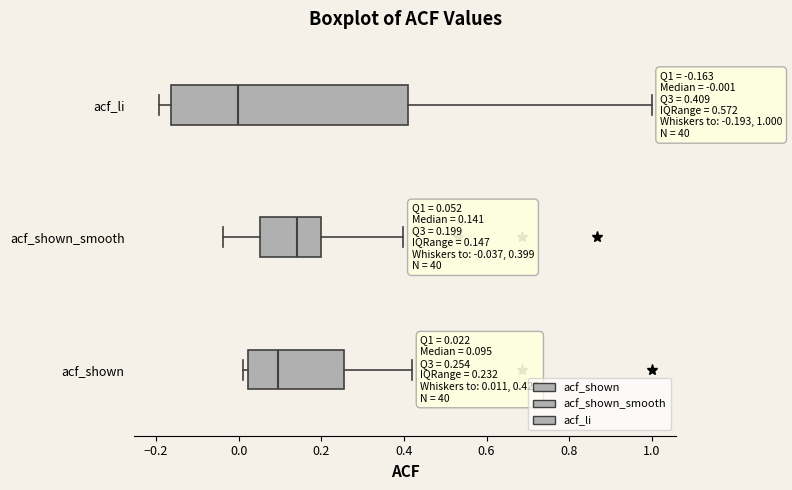

Which box is the widest, from its left edge to its right edge?

acf_li